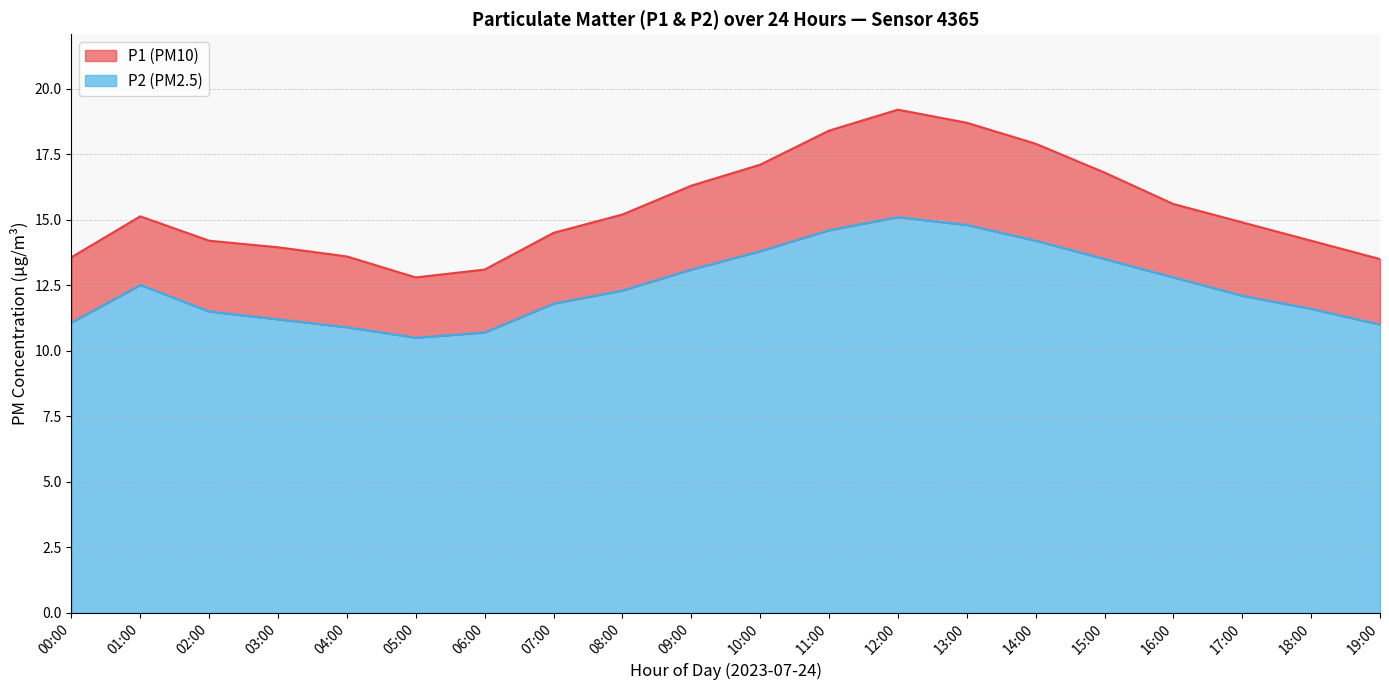

True or false: P2 has more than 2 points higher than both neighbors.

False